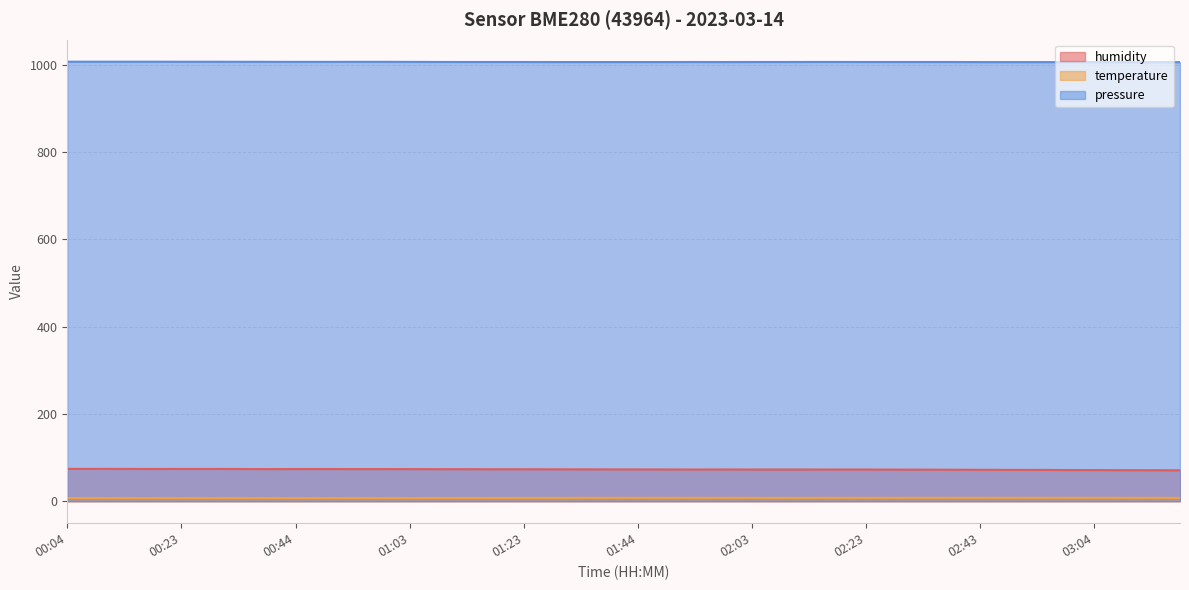

True or false: pressure has a value of 1006.2 at 02:43.

True